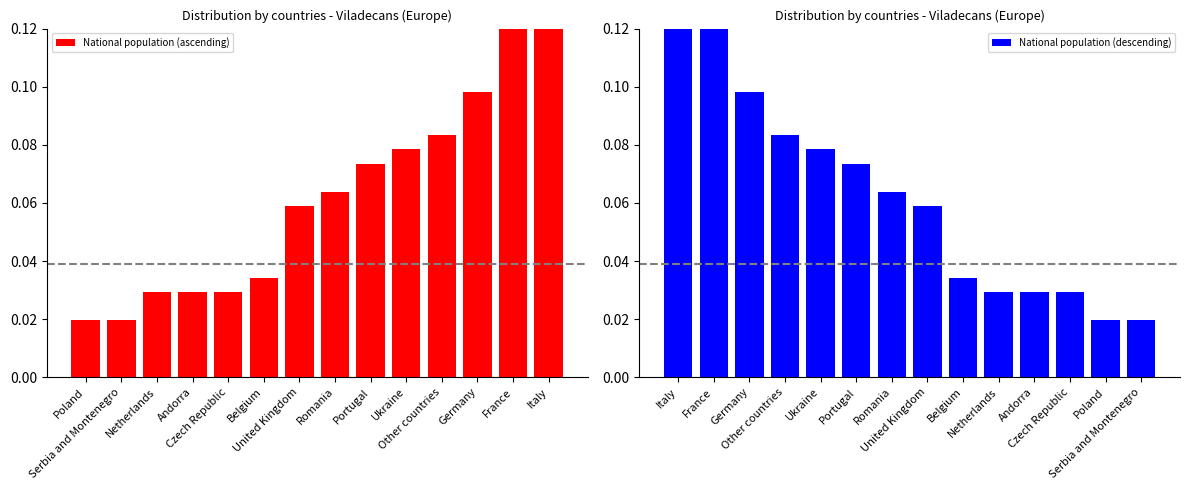

At which category does the chart reach its minimum across all series?

Poland